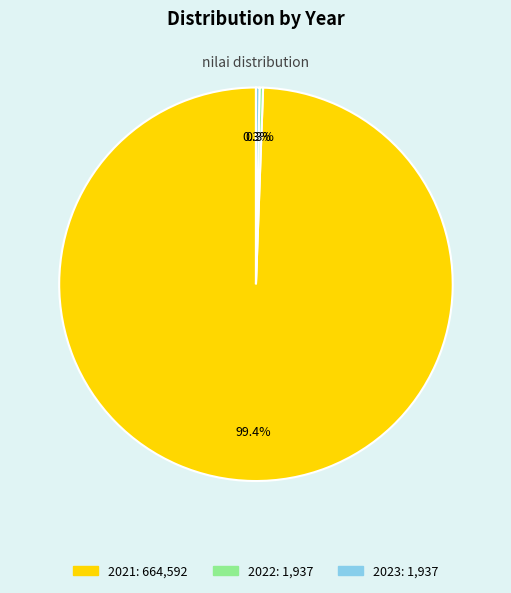

To the nearest percent, what is the difference between the 2021 and 2022 slice percentages?

99%